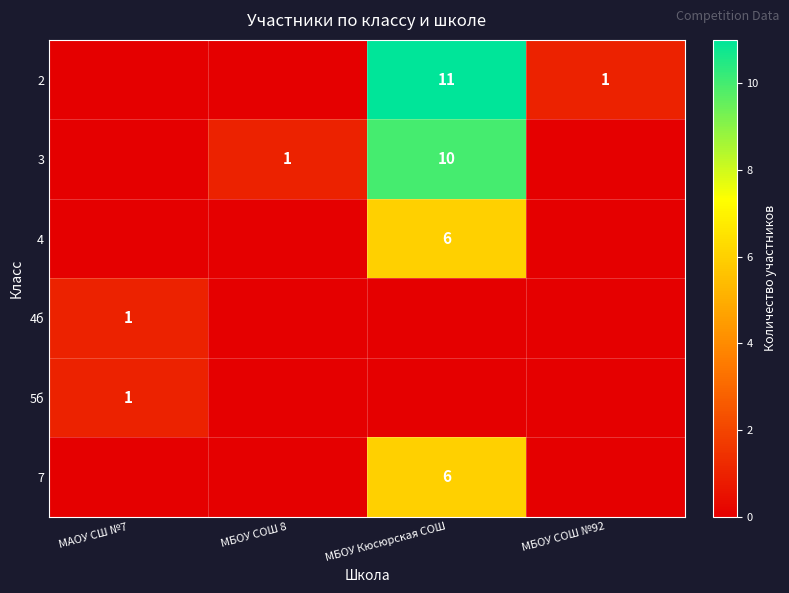

The value of 7 at МБОУ Кюсюрская СОШ is 6. True or false?

True